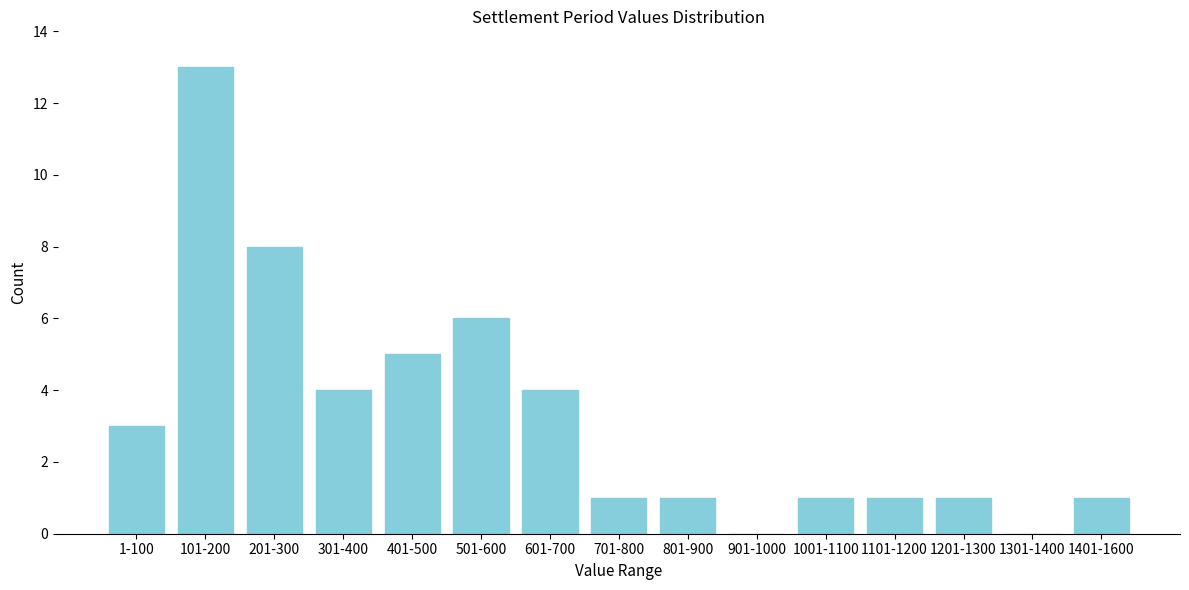

Reading right to left, transcribe all the data shown in this chart.

1401-1600=1	1301-1400=0	1201-1300=1	1101-1200=1	1001-1100=1	901-1000=0	801-900=1	701-800=1	601-700=4	501-600=6	401-500=5	301-400=4	201-300=8	101-200=13	1-100=3